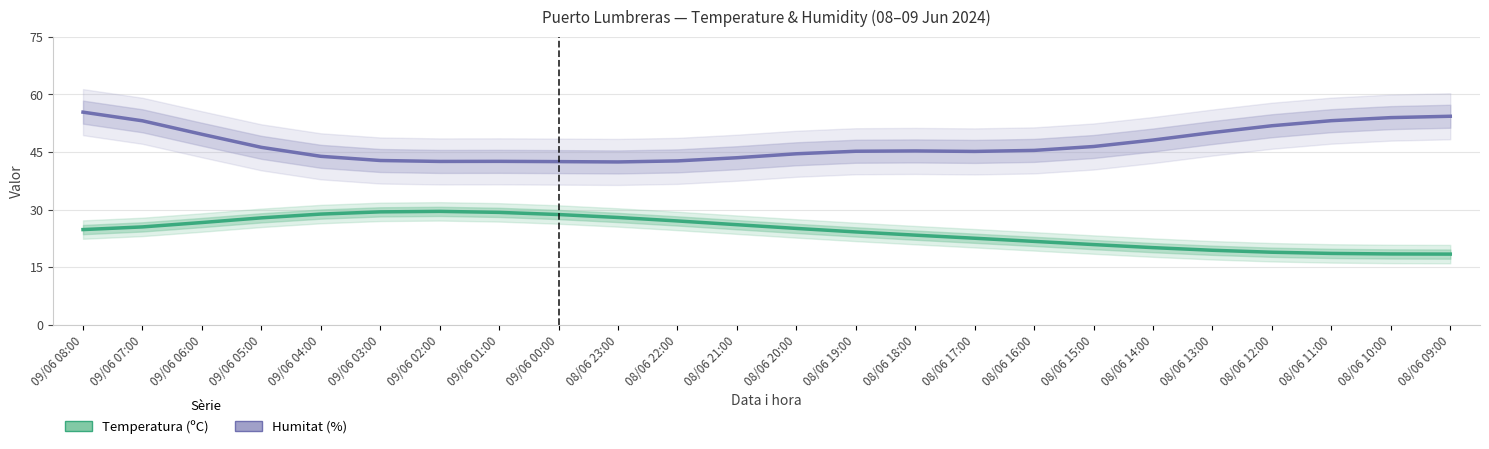

Reading right to left, list all the values displayed in this chart.

Temperatura (ºC): 08/06 09:00=18.4	08/06 10:00=18.4	08/06 11:00=18.6	08/06 12:00=18.9	08/06 13:00=19.4	08/06 14:00=20.1	08/06 15:00=20.9	08/06 16:00=21.7	08/06 17:00=22.5	08/06 18:00=23.3	08/06 19:00=24.2	08/06 20:00=25.1	08/06 21:00=26.1	08/06 22:00=27.0	08/06 23:00=27.9	09/06 00:00=28.7	09/06 01:00=29.3	09/06 02:00=29.5	09/06 03:00=29.4	09/06 04:00=28.8	09/06 05:00=27.9	09/06 06:00=26.6	09/06 07:00=25.5	09/06 08:00=24.8
Humitat (%): 08/06 09:00=54.3	08/06 10:00=54.0	08/06 11:00=53.2	08/06 12:00=51.9	08/06 13:00=50.1	08/06 14:00=48.1	08/06 15:00=46.4	08/06 16:00=45.4	08/06 17:00=45.2	08/06 18:00=45.3	08/06 19:00=45.2	08/06 20:00=44.5	08/06 21:00=43.5	08/06 22:00=42.7	08/06 23:00=42.4	09/06 00:00=42.5	09/06 01:00=42.6	09/06 02:00=42.6	09/06 03:00=42.8	09/06 04:00=43.9	09/06 05:00=46.2	09/06 06:00=49.6	09/06 07:00=53.1	09/06 08:00=55.4